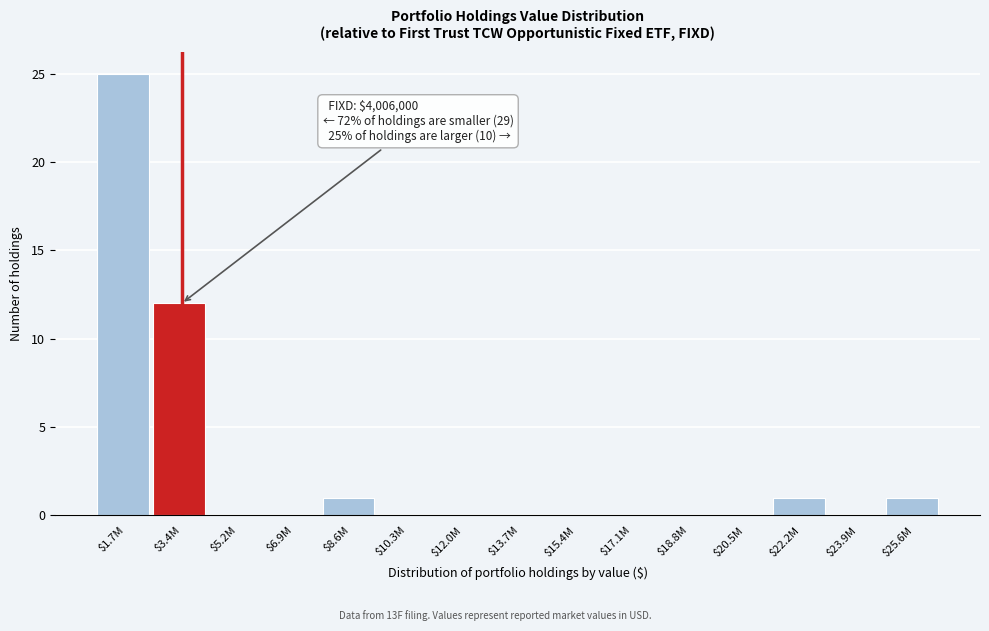

Is it true that the value at $20.5M is 0?

True